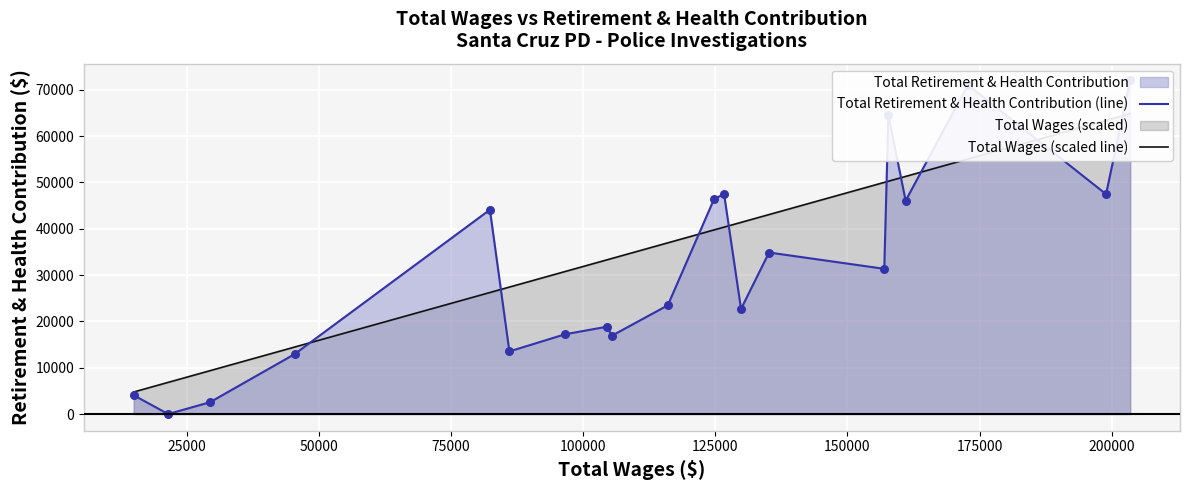

Which series has the largest total across all categories?

Total Wages (scaled line)